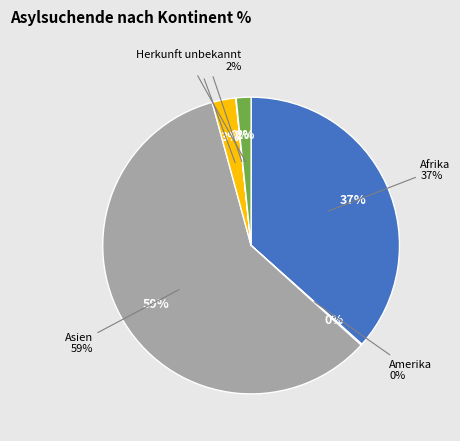

How many slices are in this pie chart?

6